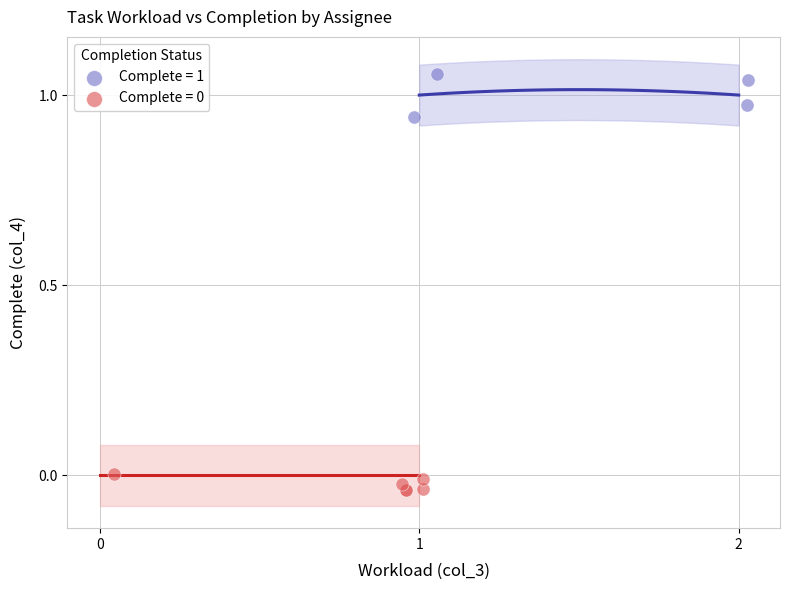

Which series reaches the maximum Y coordinate?

Complete = 1